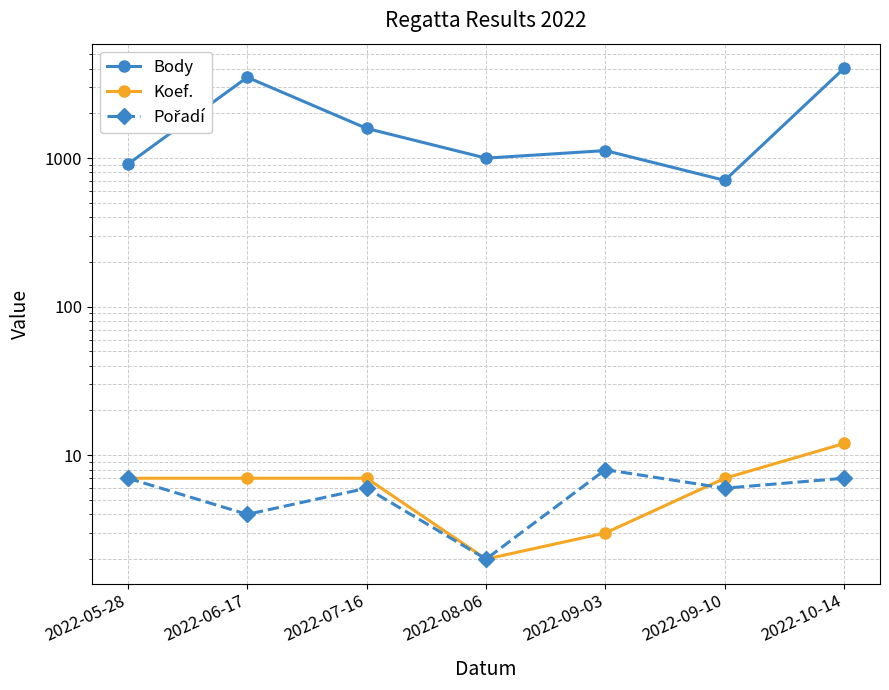

Which has a higher value, 2022-06-17 or 2022-07-16?

2022-06-17